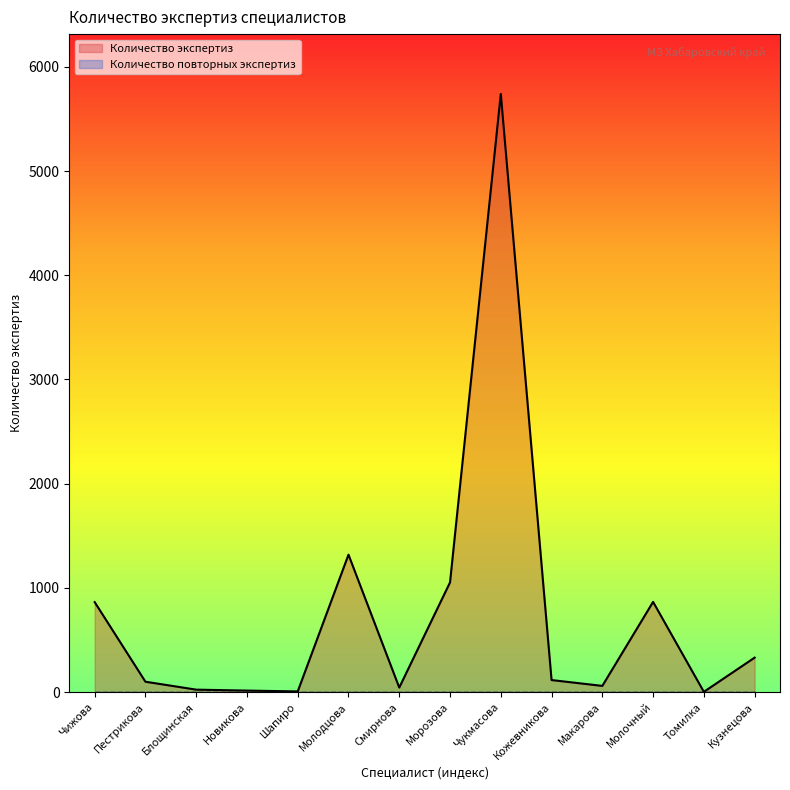

What is the greatest value displayed?

5740